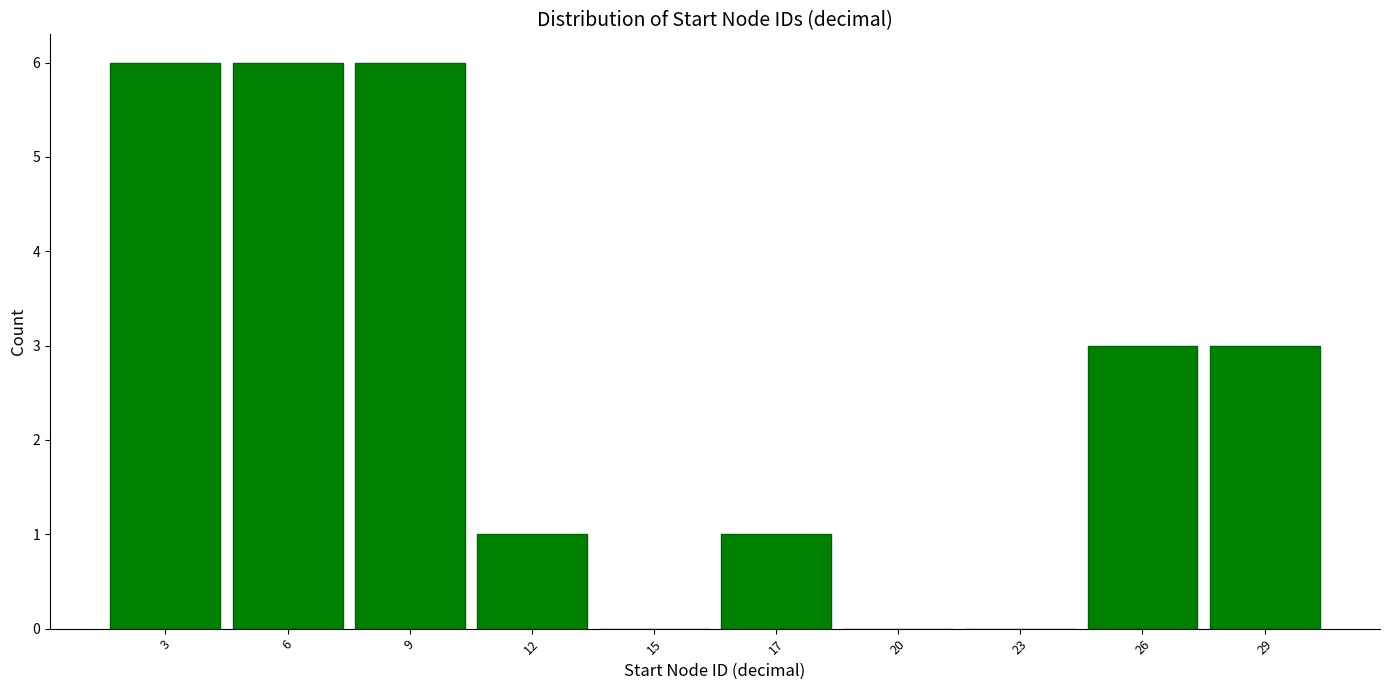

Reading left to right, list all the values displayed in this chart.

3=6	6=6	9=6	12=1	15=0	17=1	20=0	23=0	26=3	29=3